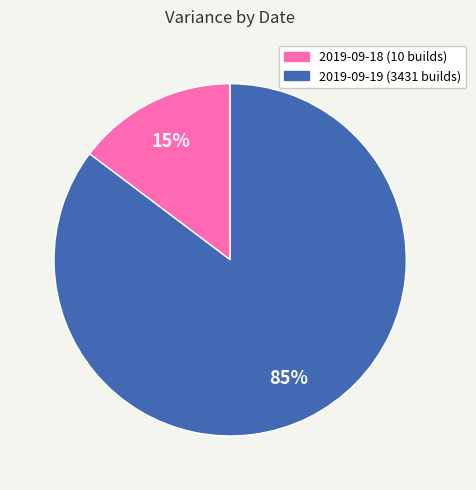

Count the number of slices in the pie.

2